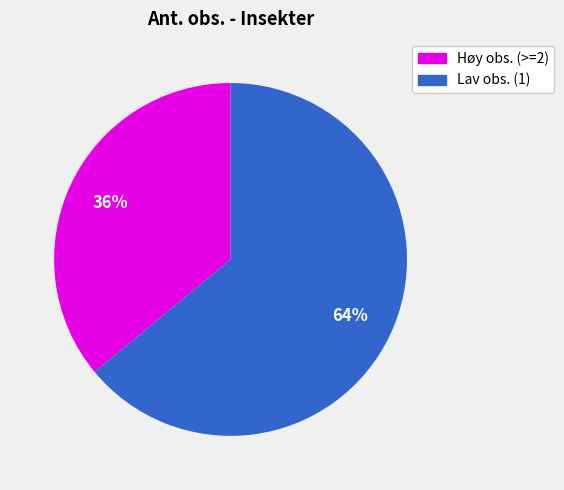

Is there a majority slice in this chart?

Yes